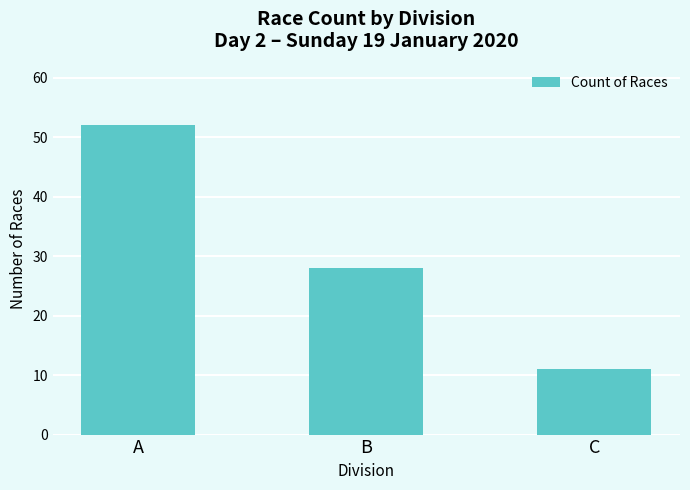

What is the difference between the second highest and minimum values?

17